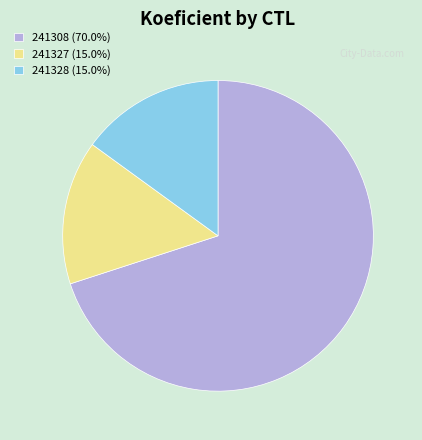

How many slices are in this pie chart?

3